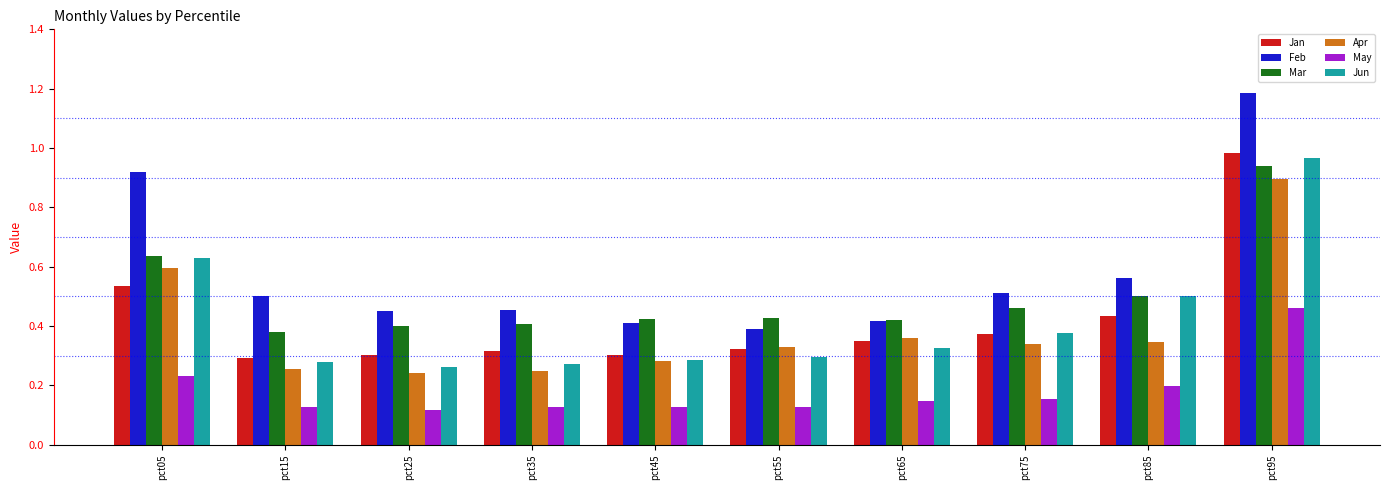

Which category has the highest value across all series?

pct95